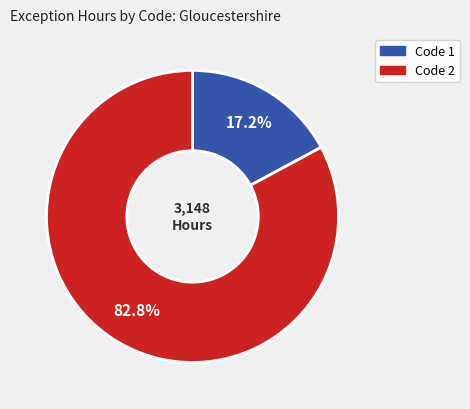

Is there a majority slice in this chart?

Yes